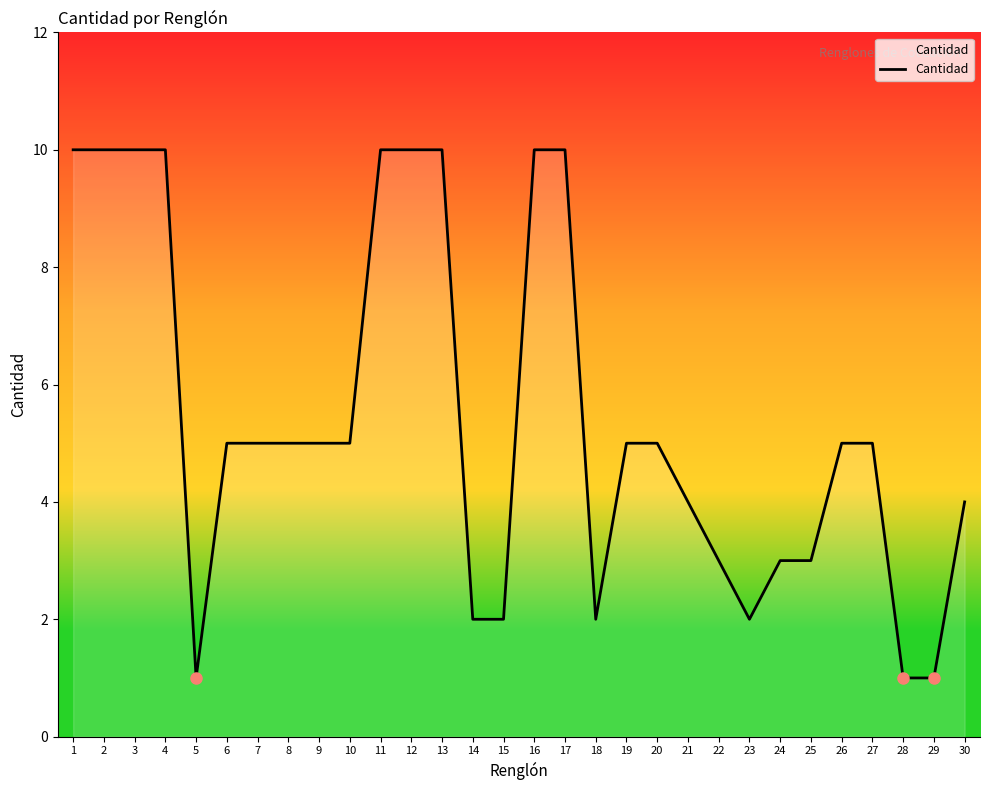

The chart shows a value of 5 at 19. True or false?

True